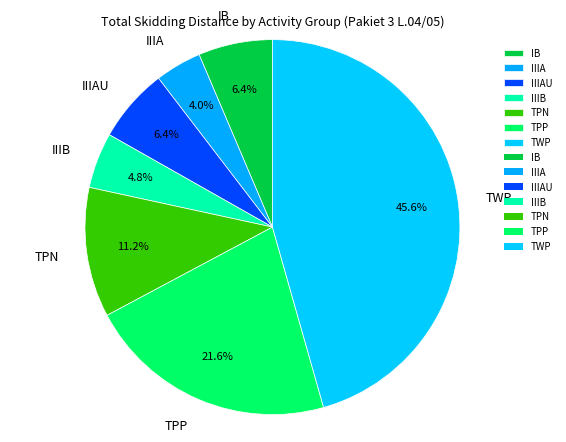

What percentage is NOT represented by TWP?

54.4%